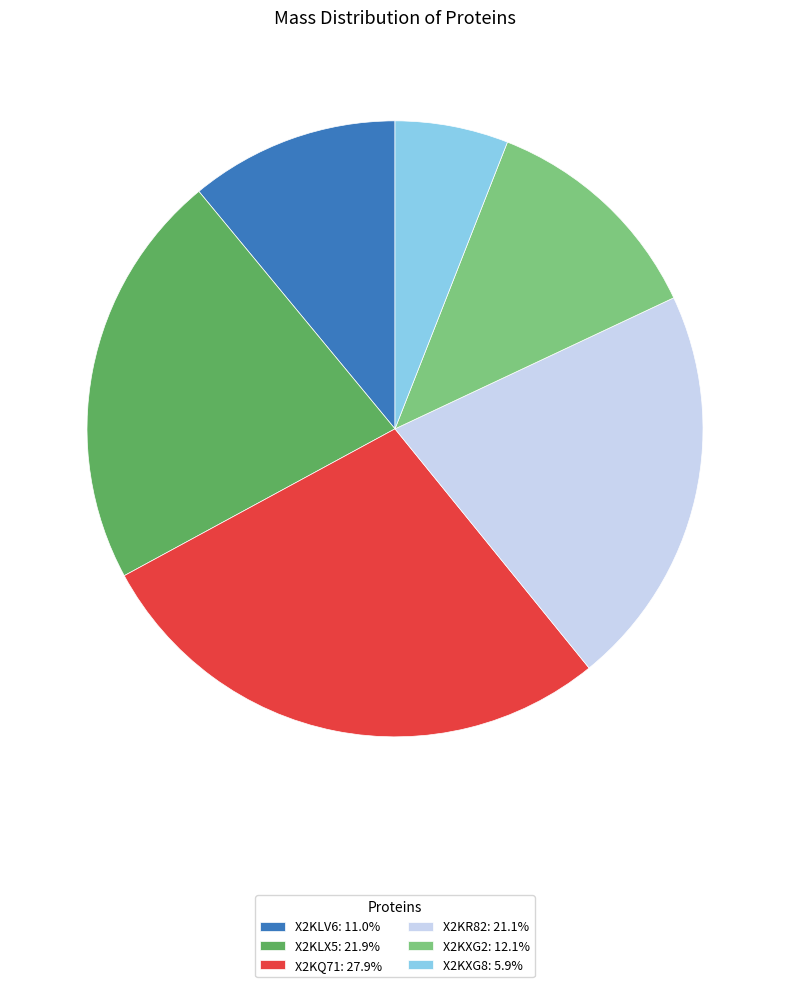

Count the number of slices in the pie.

6